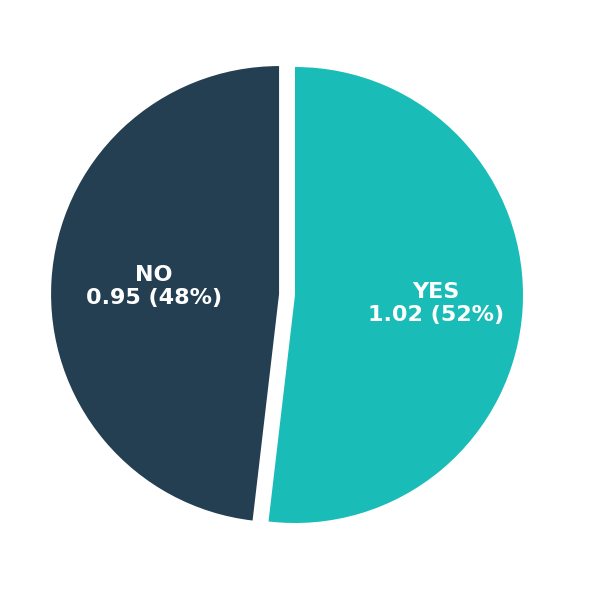

Is there a majority slice in this chart?

Yes